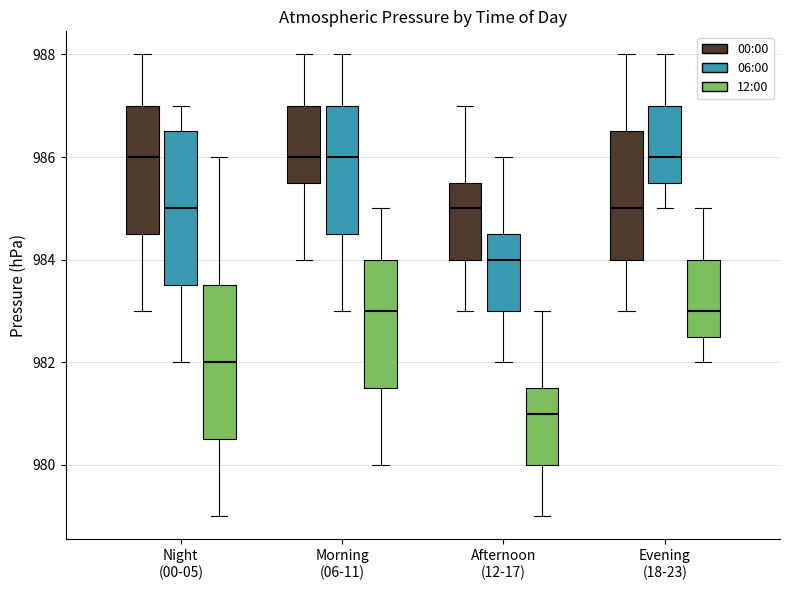

Reading left to right, read every box against the y-axis: the position of its median line, the range the box covers, and the ends of its whiskers. The values are not printed on the chart, so give them approximately, as read against the axis.

Night (00-05) (00:00): median 986.0, box 984.6 to 987.0, whiskers 983.0 to 988.0
Night (00-05) (06:00): median 985.0, box 983.6 to 986.6, whiskers 982.0 to 987.0
Night (00-05) (12:00): median 982.0, box 980.6 to 983.6, whiskers 979.0 to 986.0
Morning (06-11) (00:00): median 986.0, box 985.6 to 987.0, whiskers 984.0 to 988.0
Morning (06-11) (06:00): median 986.0, box 984.6 to 987.0, whiskers 983.0 to 988.0
Morning (06-11) (12:00): median 983.0, box 981.6 to 984.0, whiskers 980.0 to 985.0
Afternoon (12-17) (00:00): median 985.0, box 984.0 to 985.6, whiskers 983.0 to 987.0
Afternoon (12-17) (06:00): median 984.0, box 983.0 to 984.6, whiskers 982.0 to 986.0
Afternoon (12-17) (12:00): median 981.0, box 980.0 to 981.6, whiskers 979.0 to 983.0
Evening (18-23) (00:00): median 985.0, box 984.0 to 986.6, whiskers 983.0 to 988.0
Evening (18-23) (06:00): median 986.0, box 985.6 to 987.0, whiskers 985.0 to 988.0
Evening (18-23) (12:00): median 983.0, box 982.6 to 984.0, whiskers 982.0 to 985.0